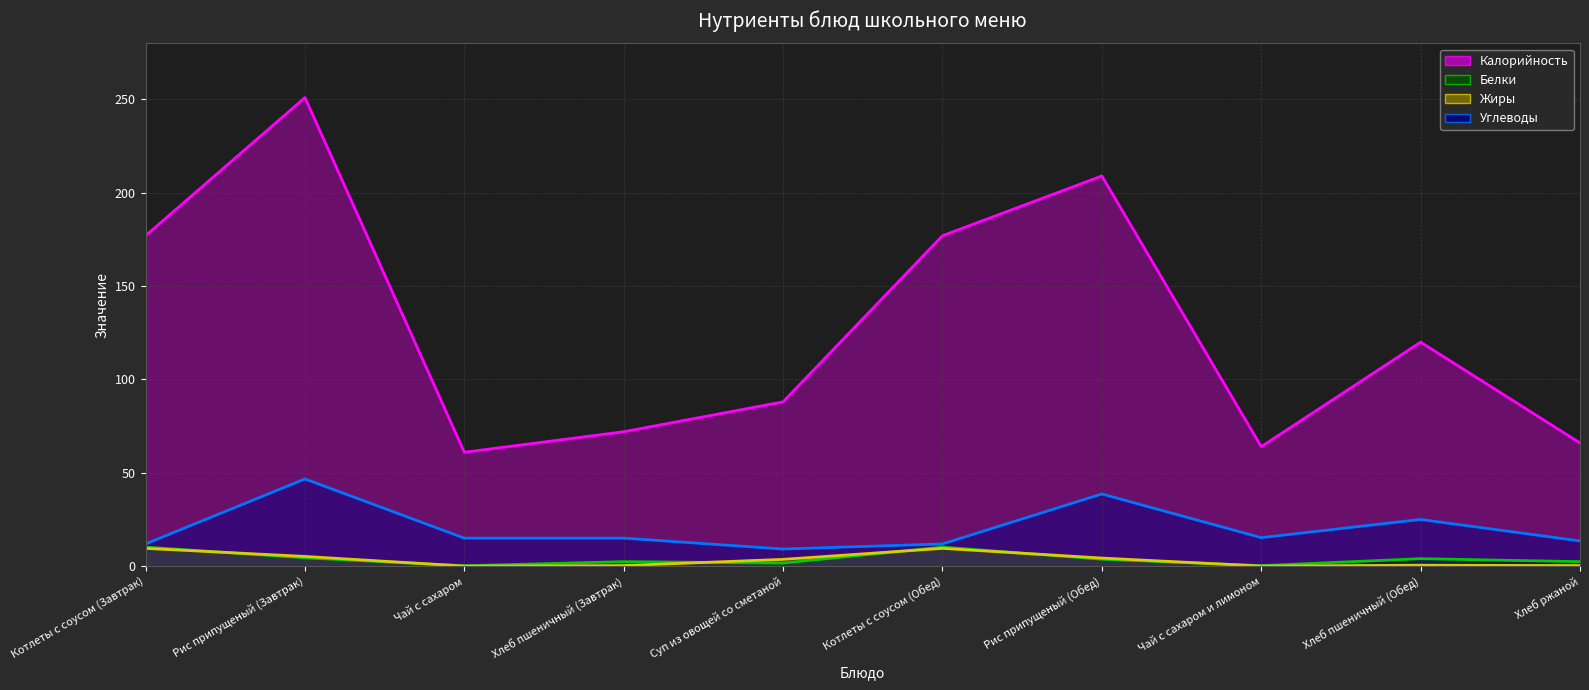

How many data points in Углеводы (линия) are less than 15?

4